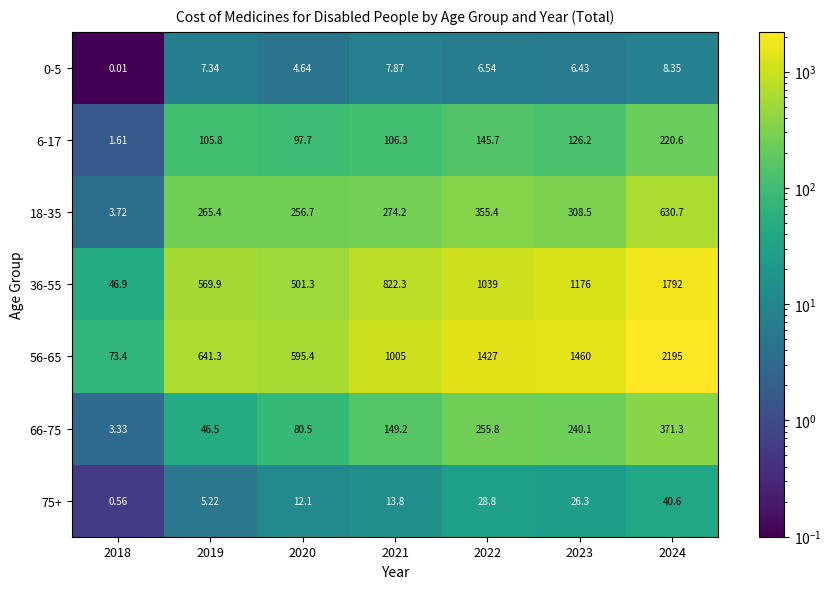

Is the value of 56-65 at 2022 greater than the value of 75+ at 2023?

Yes